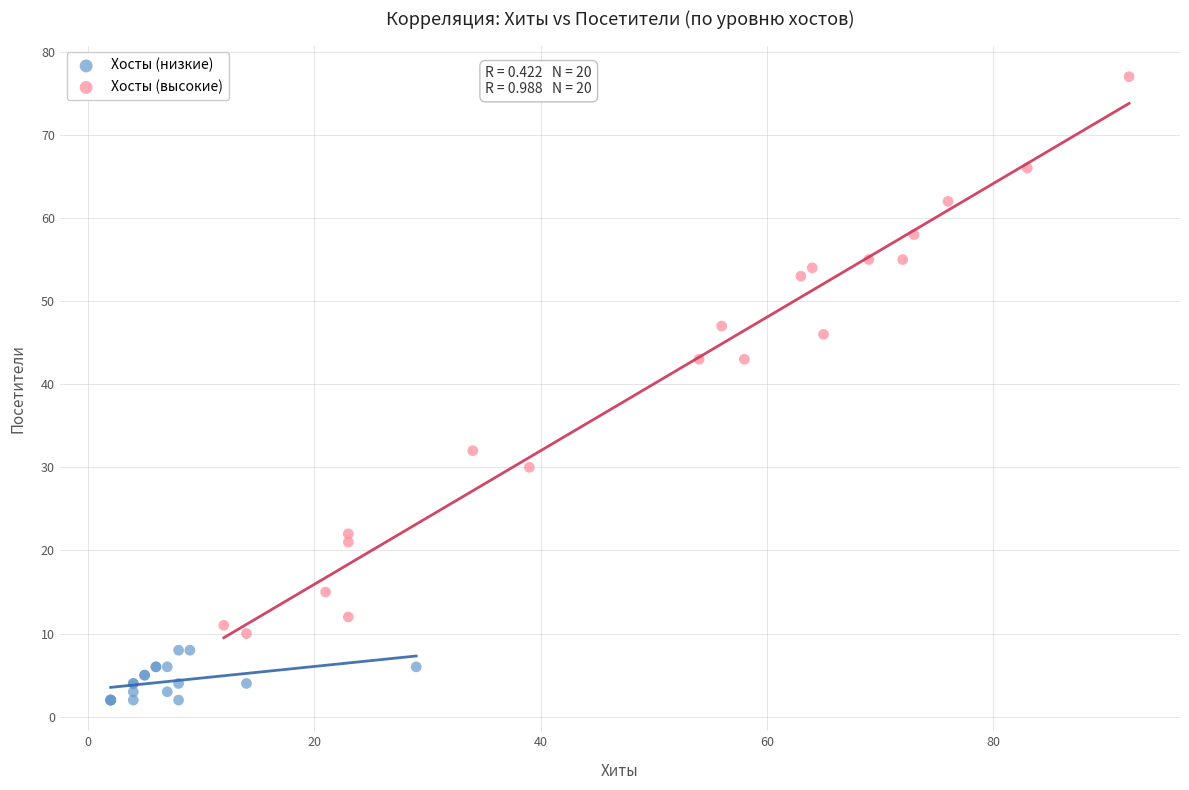

Which series has the largest Y range (max minus min)?

Хосты (высокие)